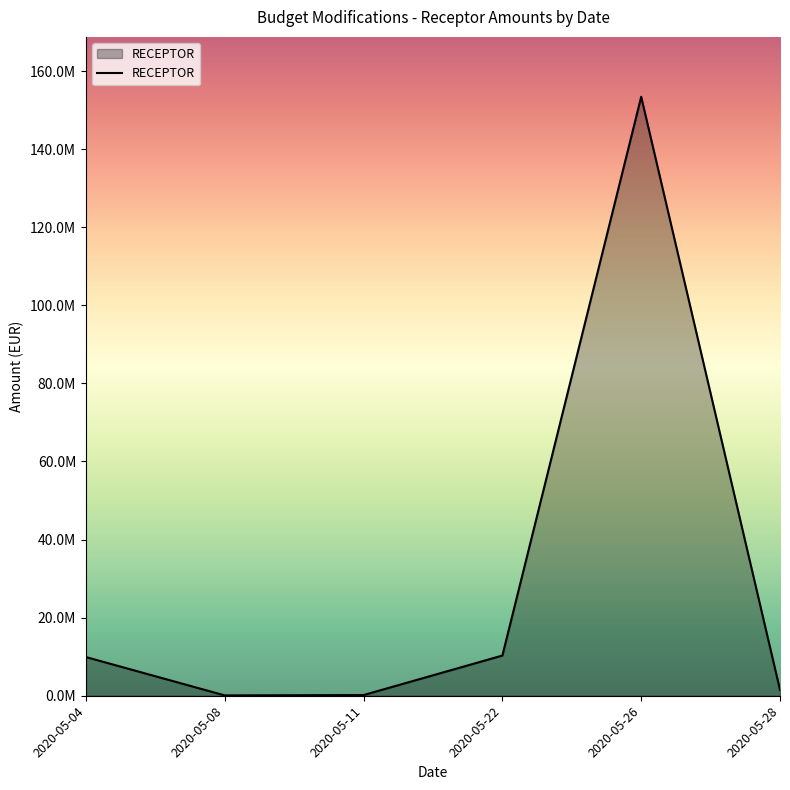

Does the chart display data point markers on the line(s)?

No